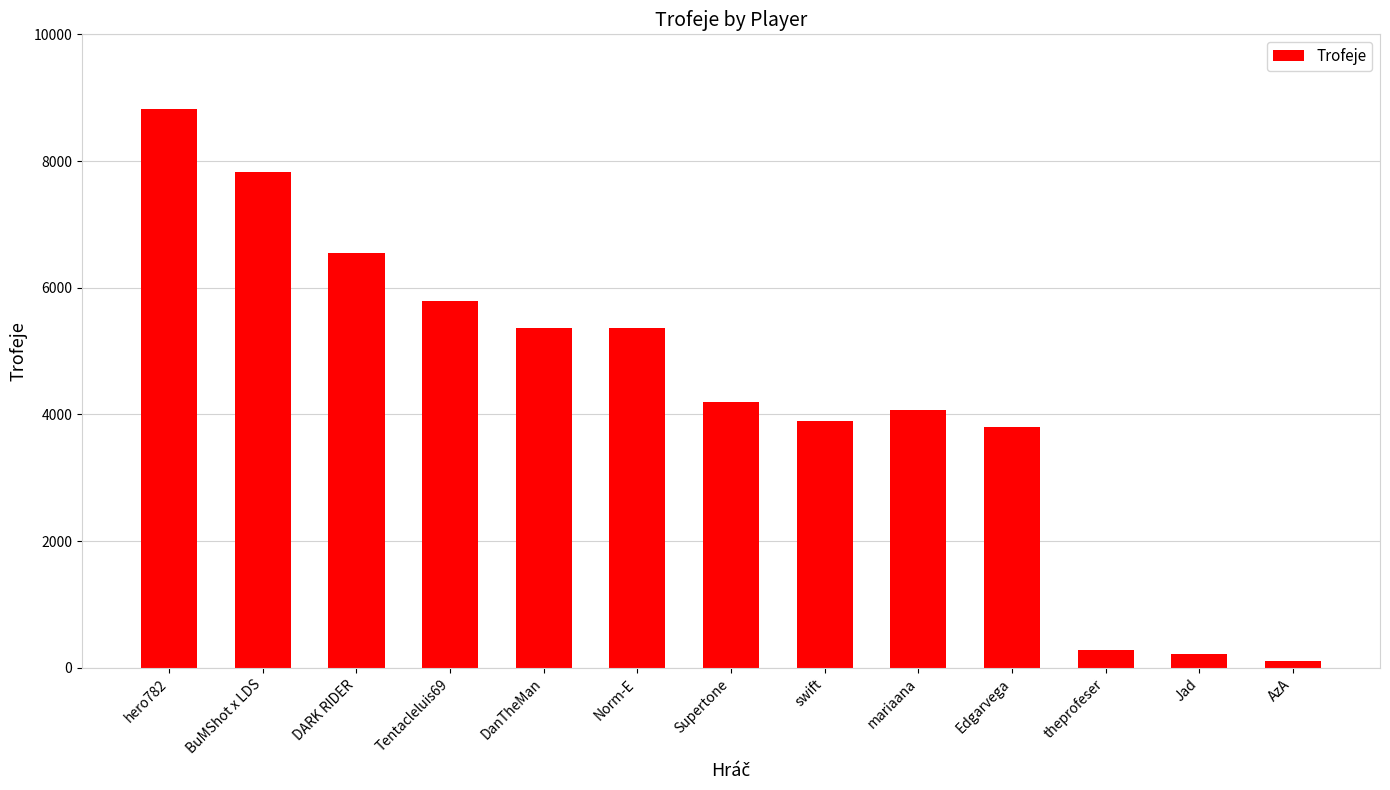

What is the difference between the values at DARK RIDER and DanTheMan?

1179